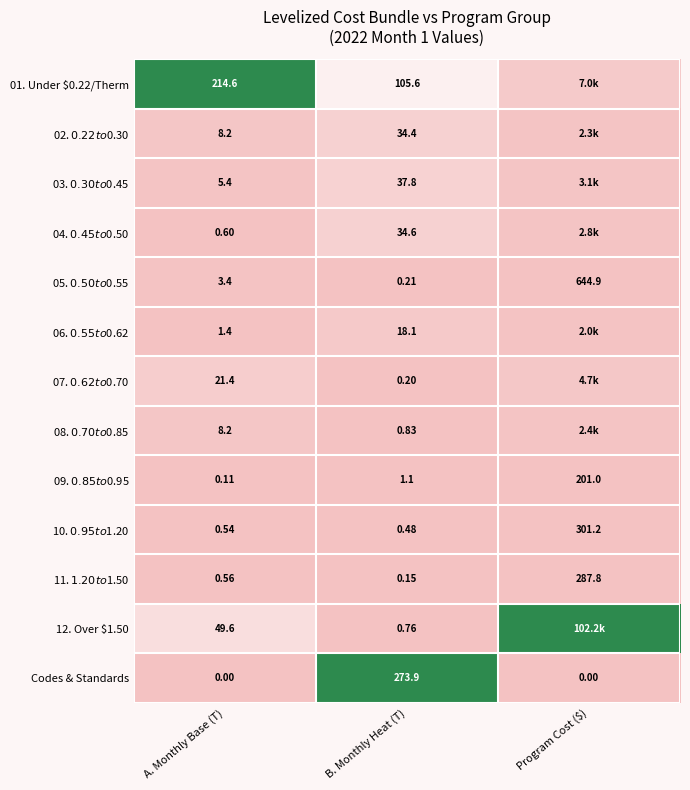

Which series changed the most between A. Monthly Base (T) and B. Monthly Heat (T)?

Codes & Standards